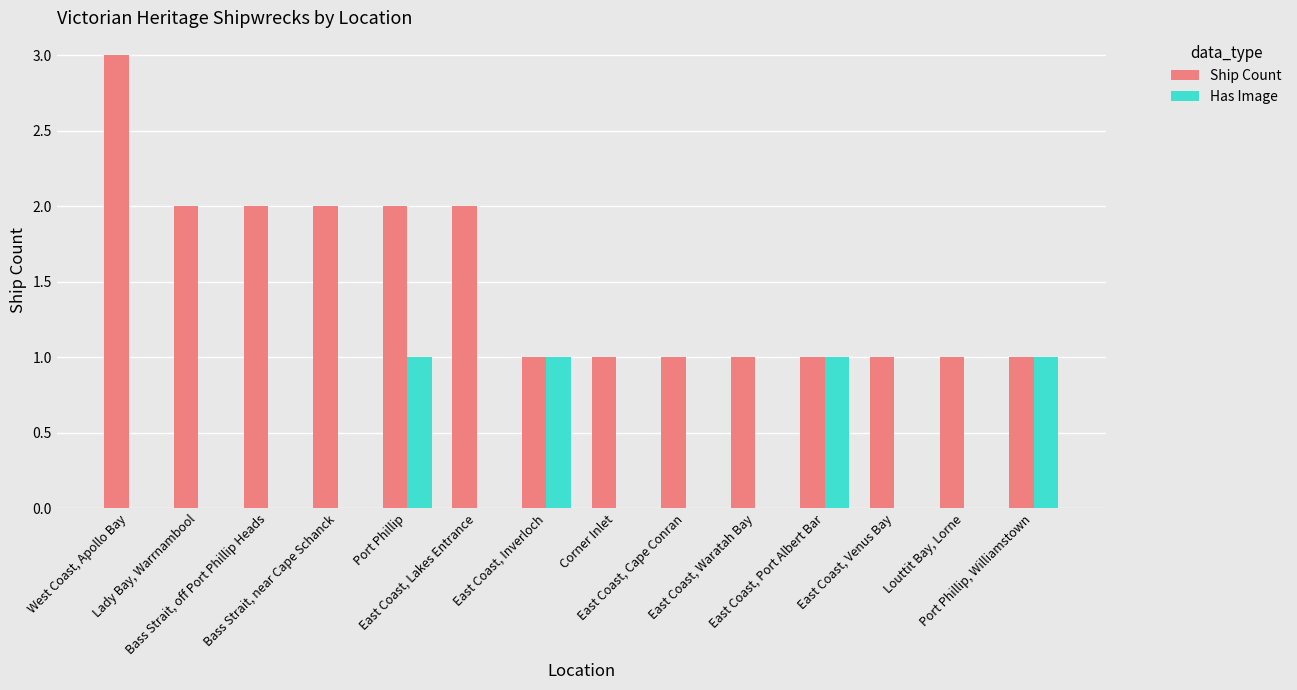

Which category has the highest value in the Ship Count series?

West Coast, Apollo Bay